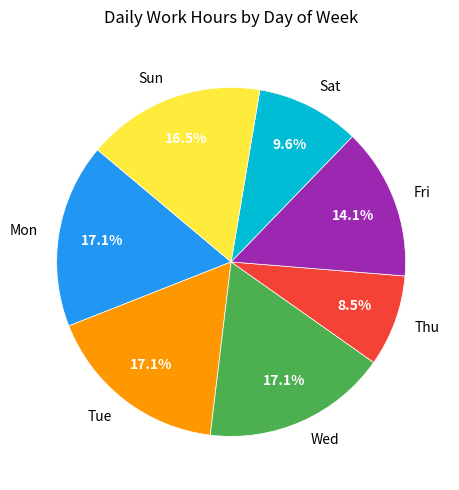

Is there any slice that represents more than half of the pie?

No